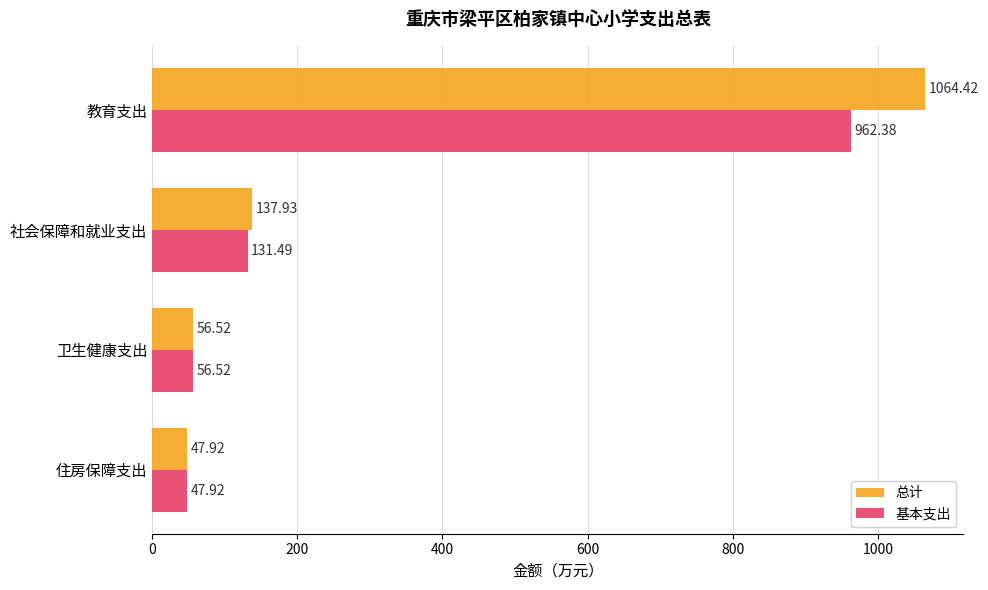

List the series in order of their peak value, lowest first.

基本支出, 总计